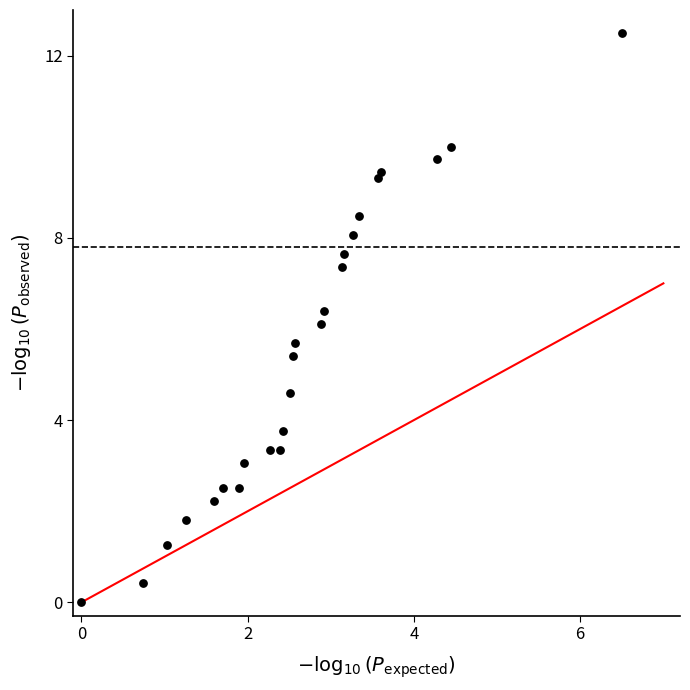

What is the range of X values (max minus min)?

6.5